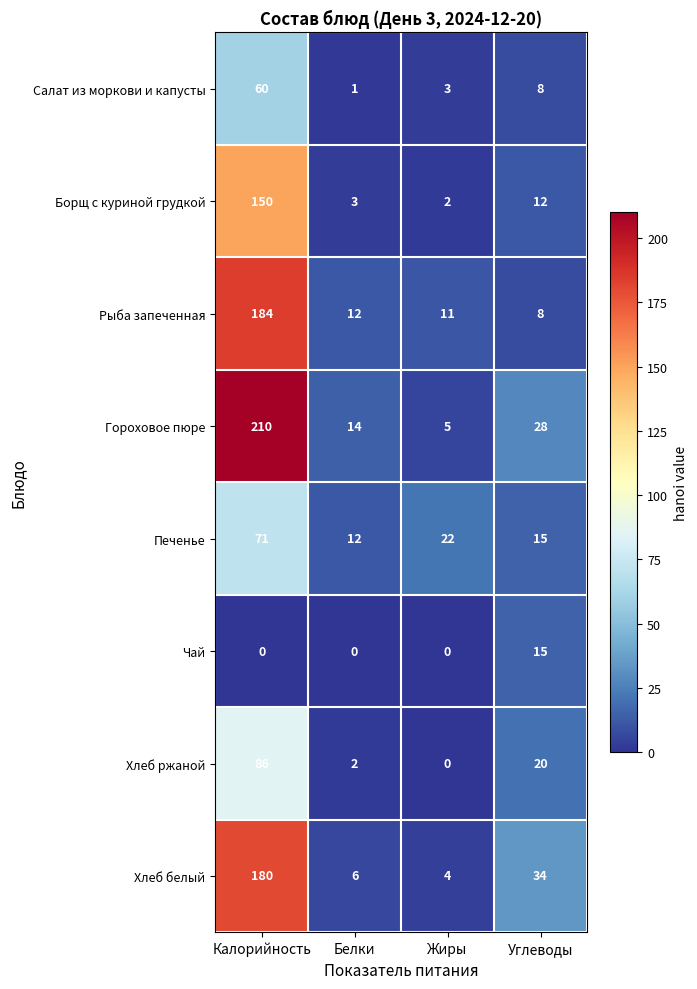

What is the spread (max minus min) of values at Калорийность?

210